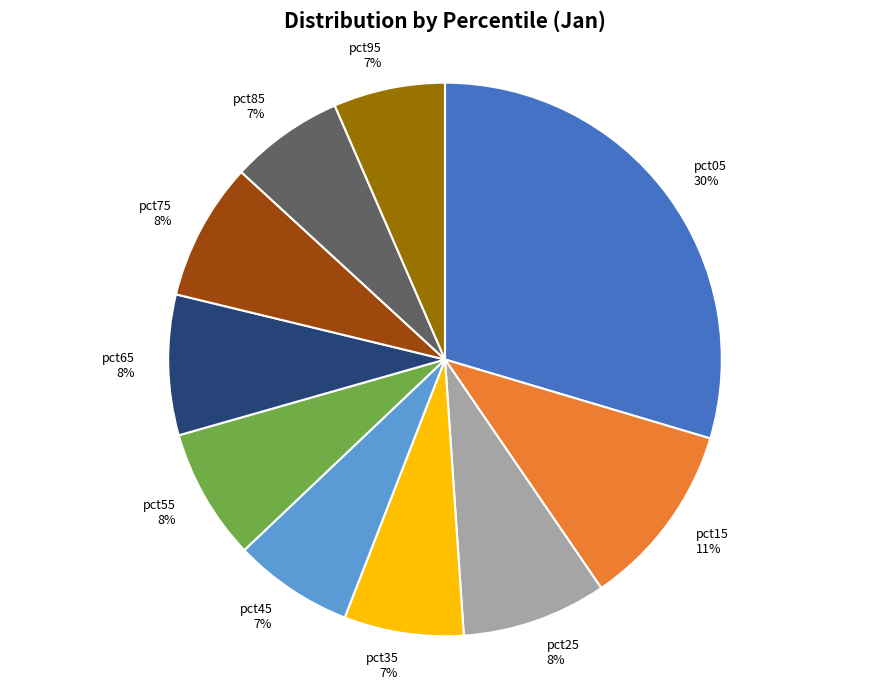

What is the largest slice in the pie chart?

pct05